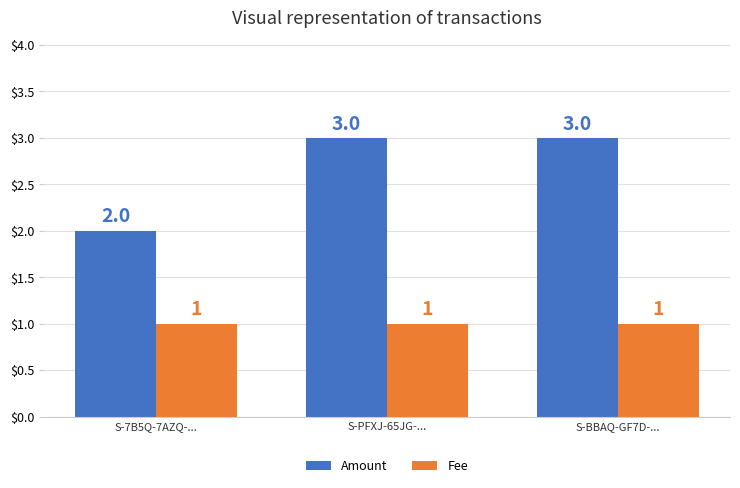

What is the maximum value shown in the chart?

3.0